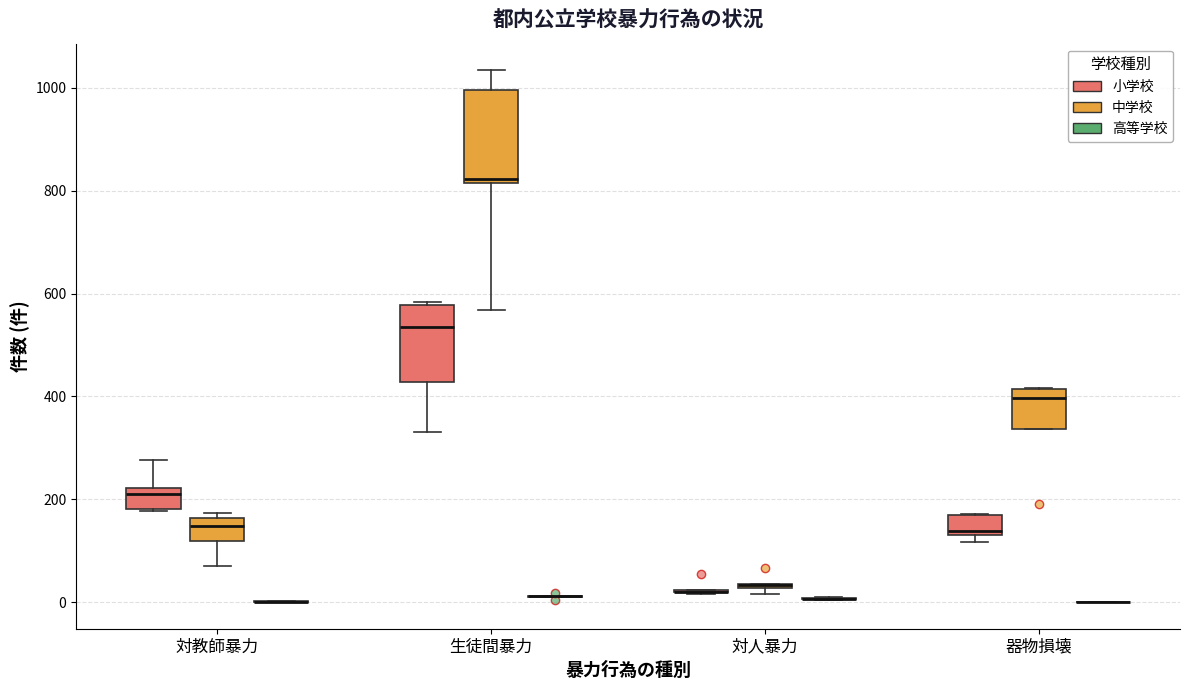

Where is the lower edge of the box for 器物損壊 (中学校) on the y-axis? The values are not printed on the chart, so give them approximately, as read against the axis.

340